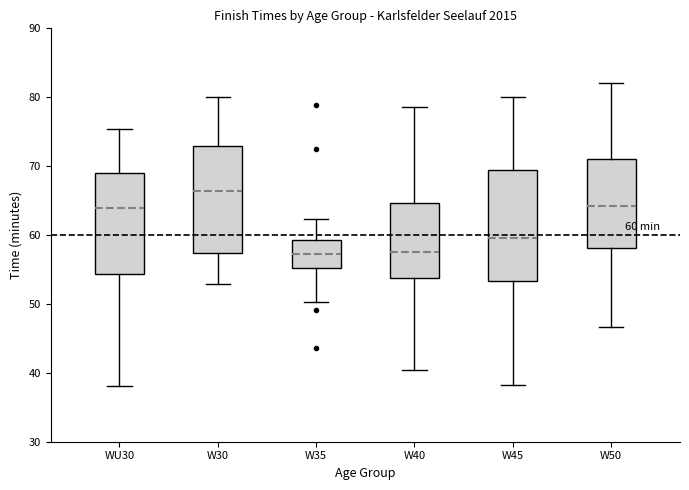

Which box's median line is the highest?

W30